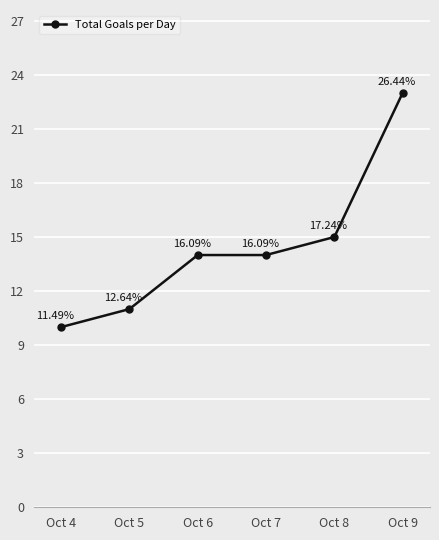

Reading right to left, what are all the values shown in this chart?

Oct 9=23	Oct 8=15	Oct 7=14	Oct 6=14	Oct 5=11	Oct 4=10